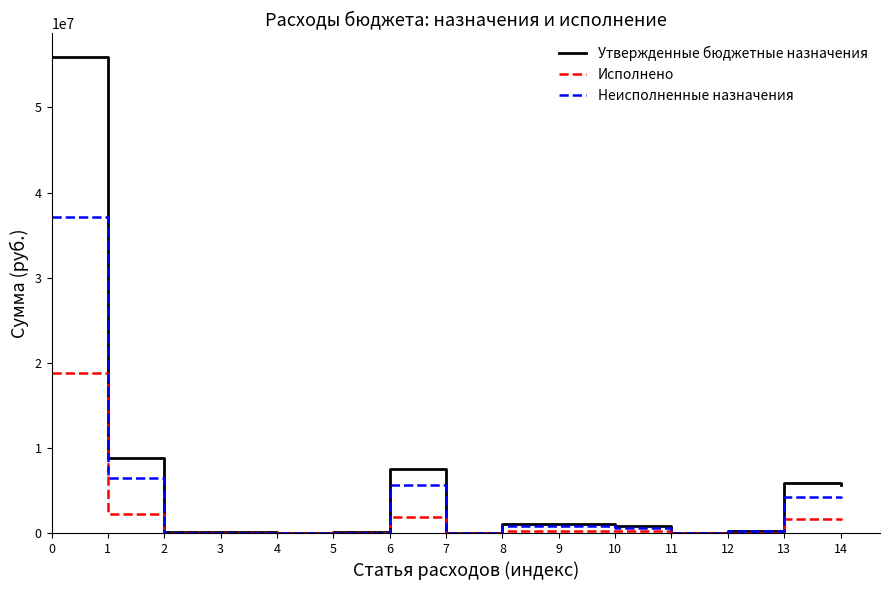

What is the greatest value displayed?

55925348.1